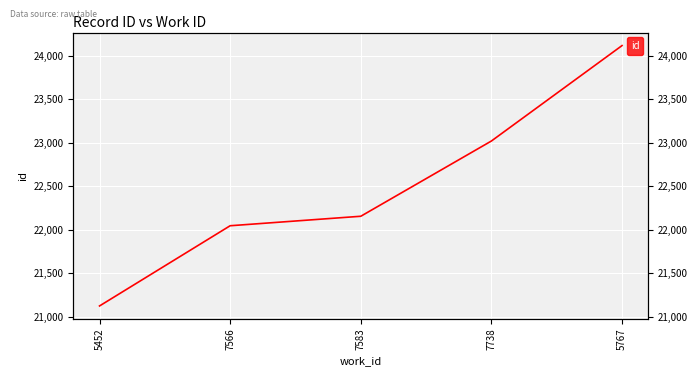

Which label corresponds to the largest value in the chart?

5767